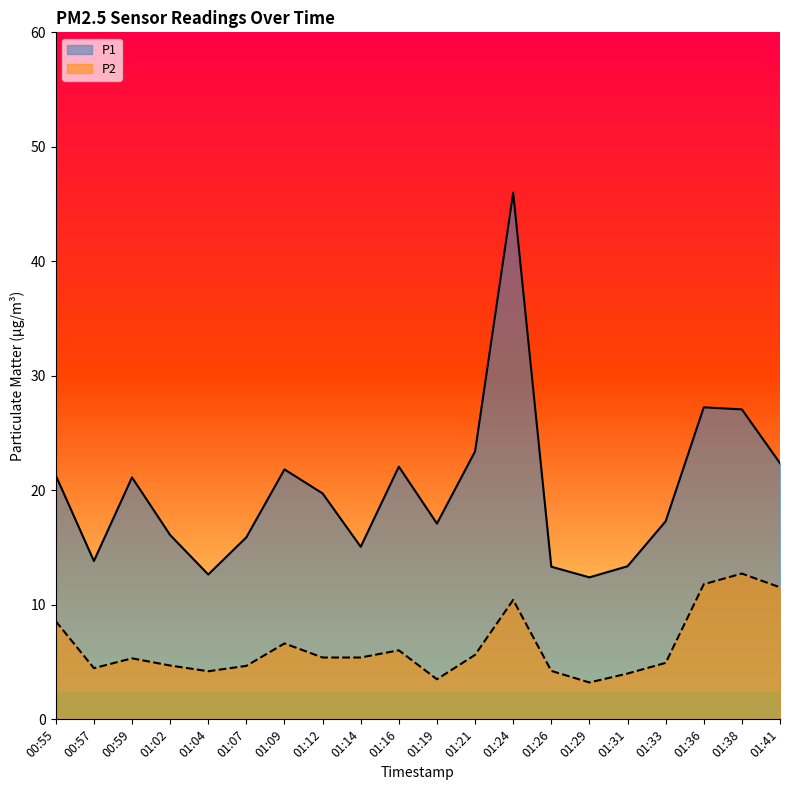

True or false: P1 and P2 intersect in this chart.

False